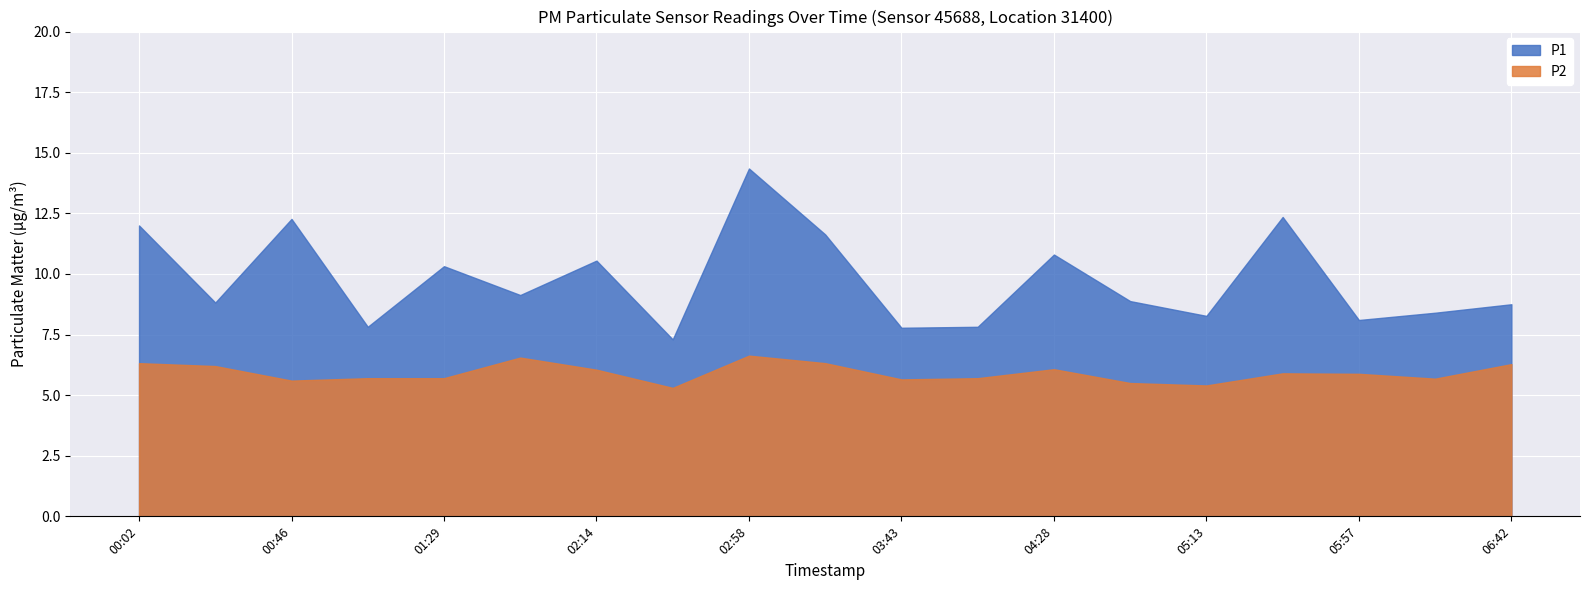

What position from the left is 00:02?

1